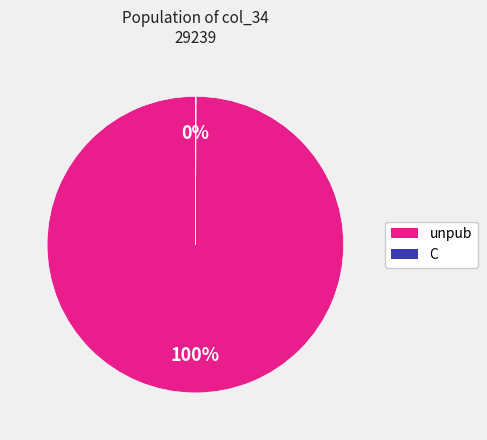

What is the largest slice in the pie chart?

unpub